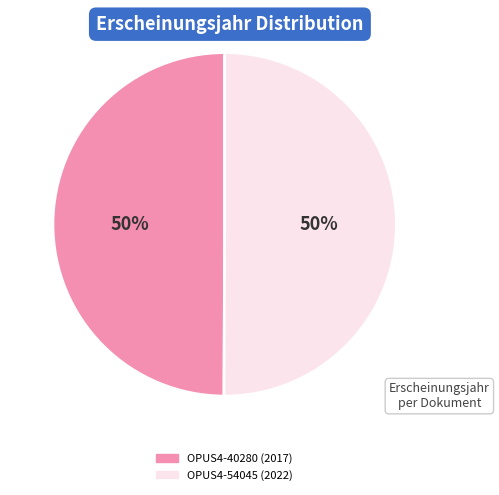

To the nearest percent, what is the average slice percentage?

50%